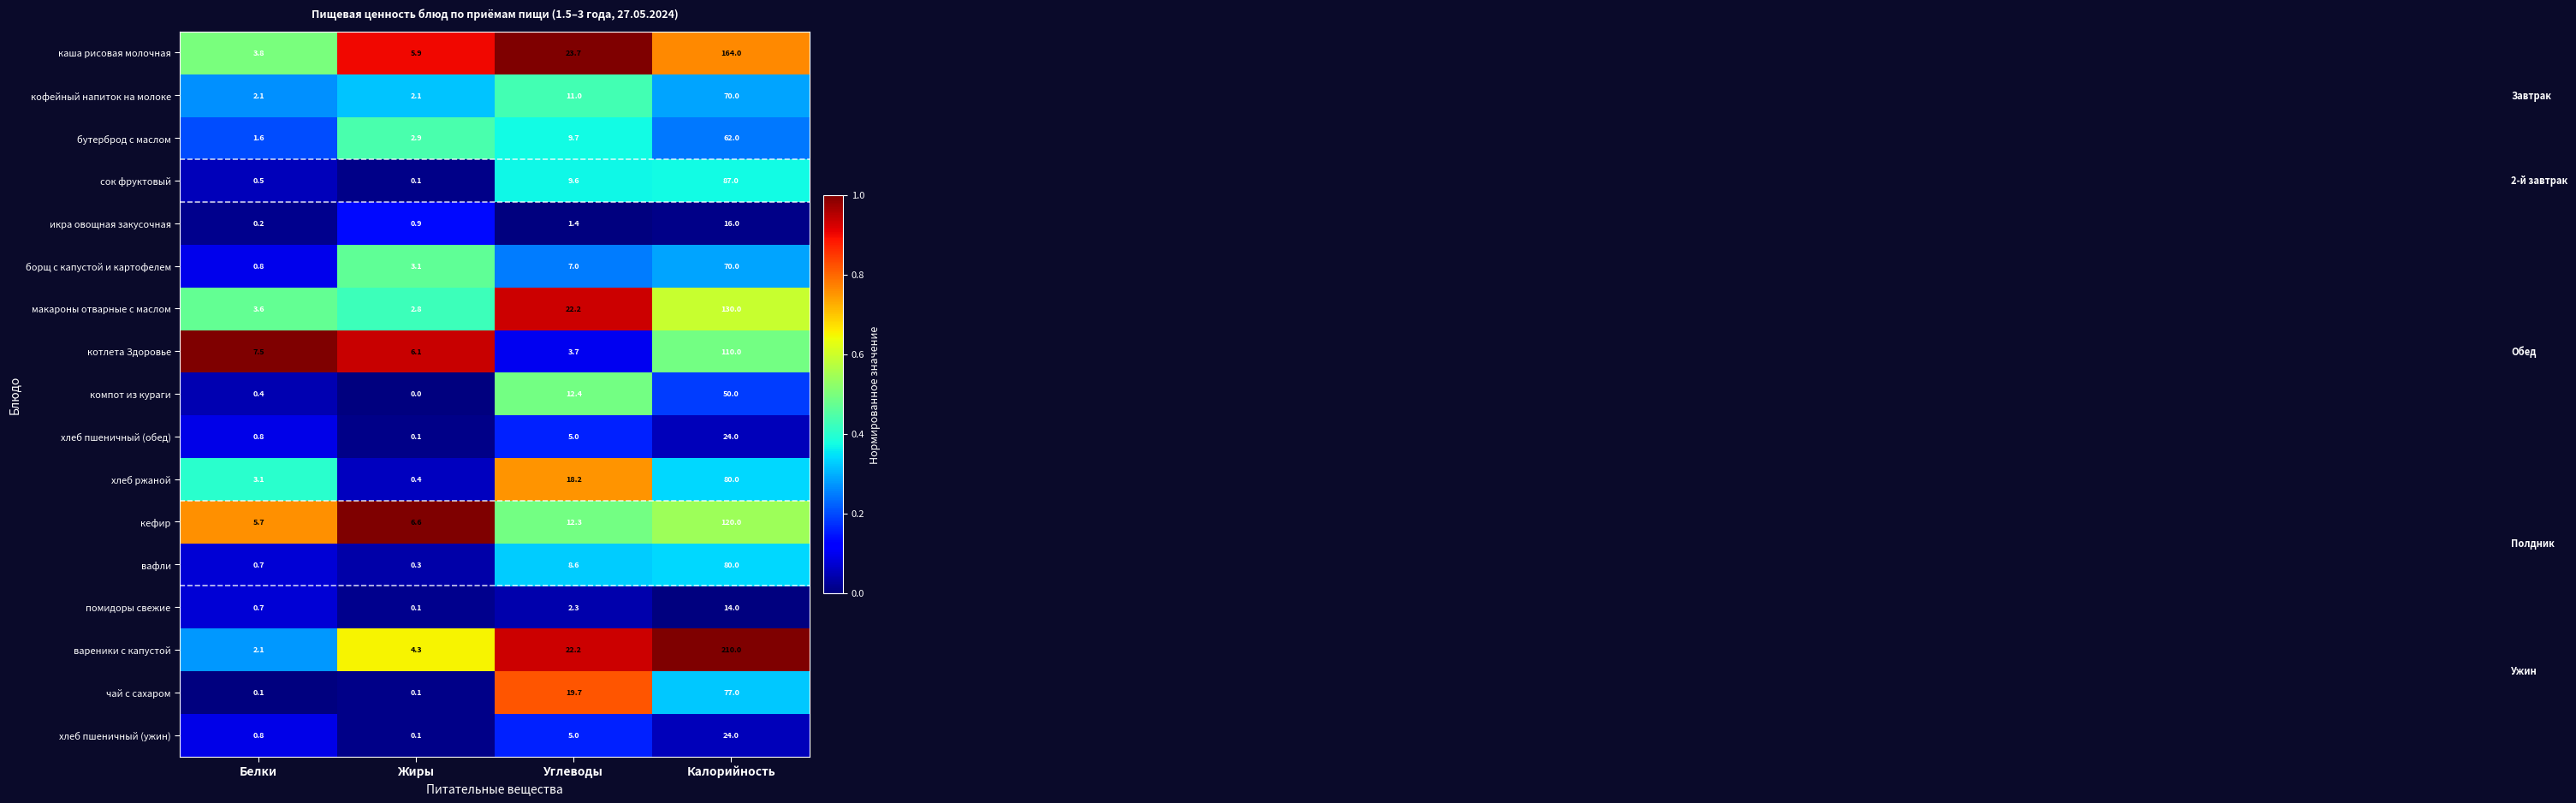

What value does the котлета Здоровье series have at Калорийность?

110.0